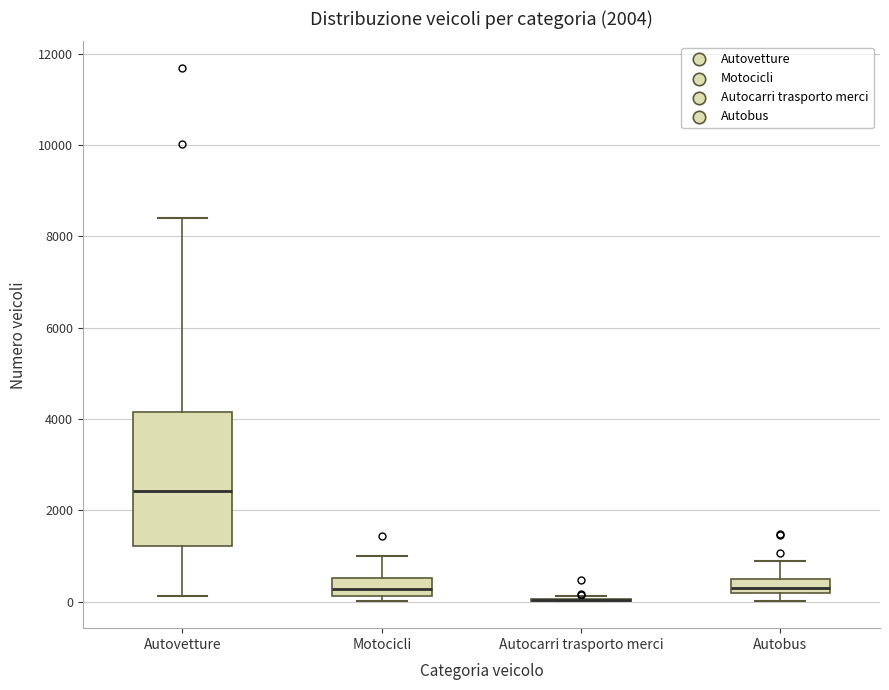

Reading left to right, read every box against the y-axis: the position of its median line, the range the box covers, and the ends of its whiskers. The values are not printed on the chart, so give them approximately, as read against the axis.

Autovetture: median 2400, box 1200 to 4200, whiskers 200 to 8400
Motocicli: median 200 (inside the box), box 200 to 600, whiskers 0 to 1000
Autocarri trasporto merci: box collapsed to a line at 0, whiskers 0 to 200
Autobus: median 200 (inside the box), box 200 to 400, whiskers 0 to 800